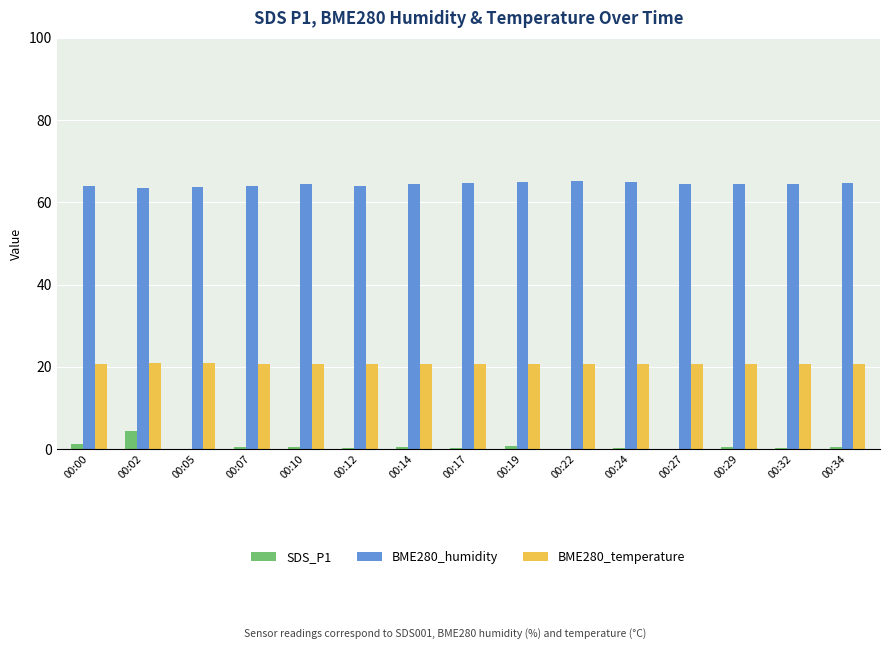

What is the total value across all series at 00:10?

85.7